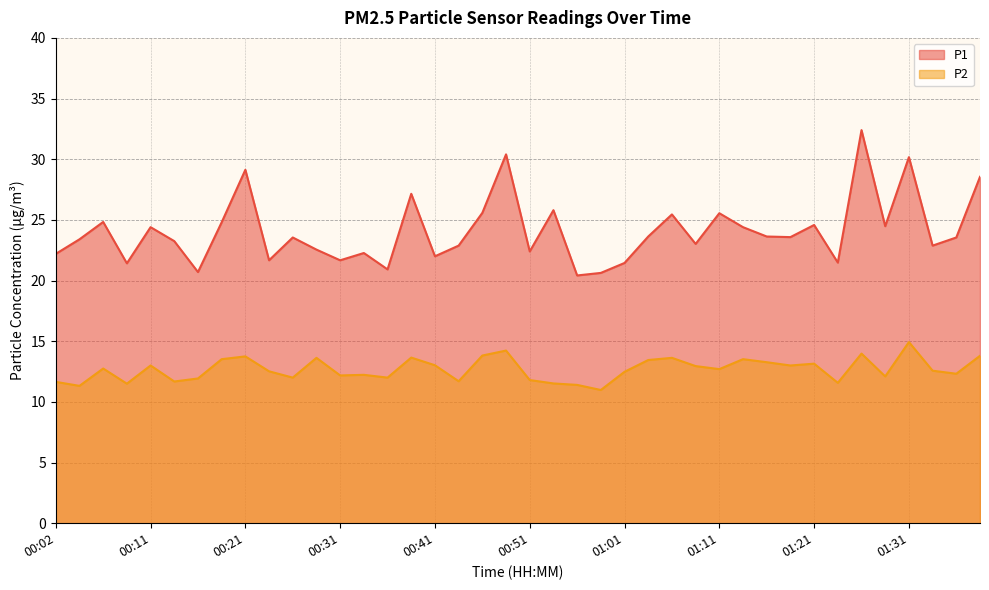

In P1, how many points are higher than both neighbors (excluding endpoints)?

13